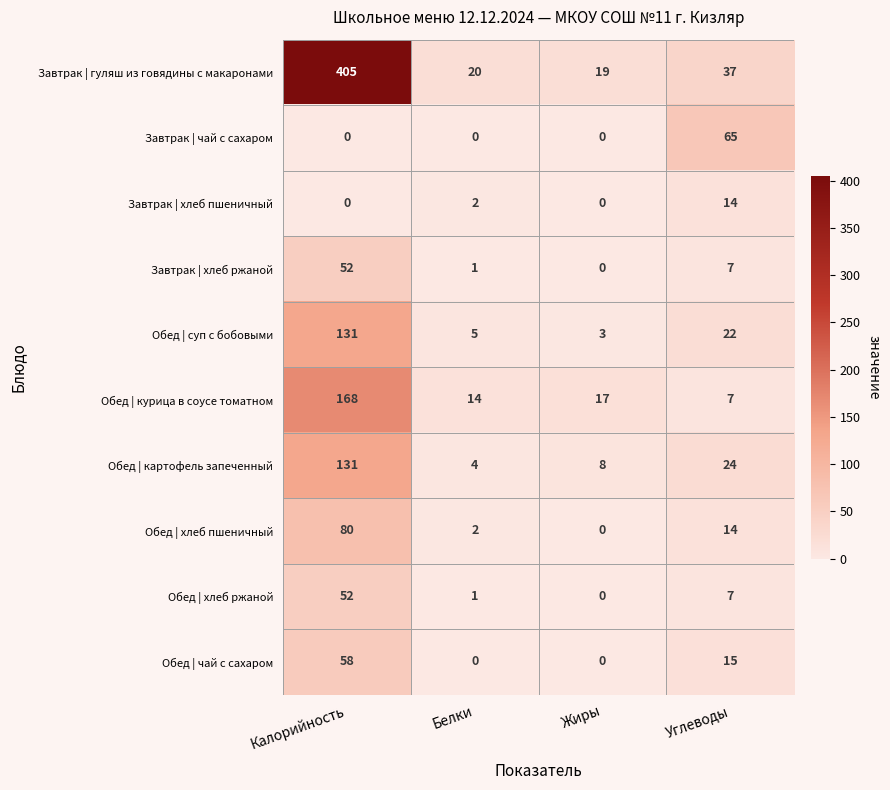

What is the difference between the Обед | картофель запеченный values at Жиры and Углеводы?

16